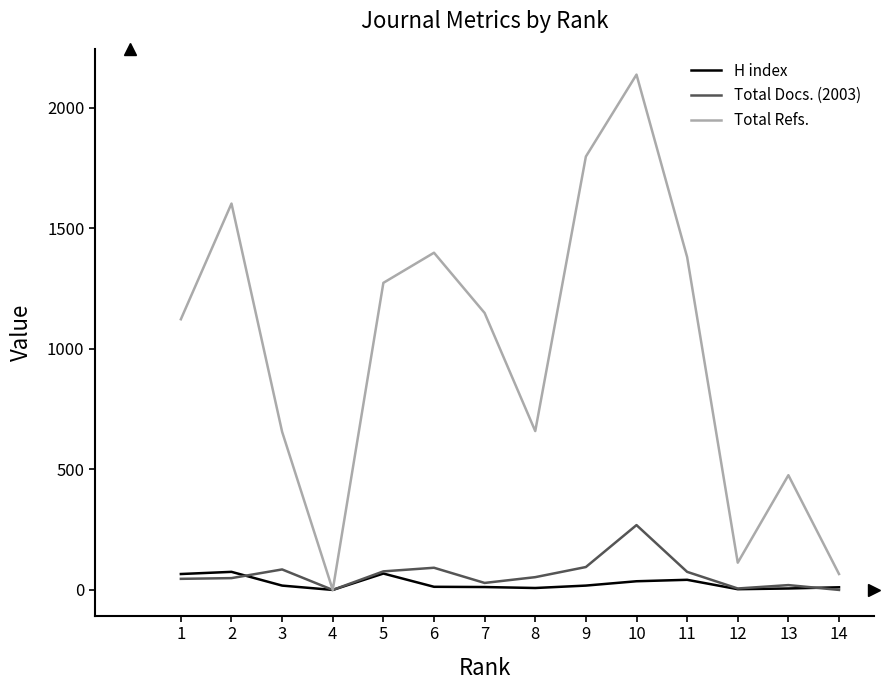

Which series has the widest spread of values?

Total Refs.